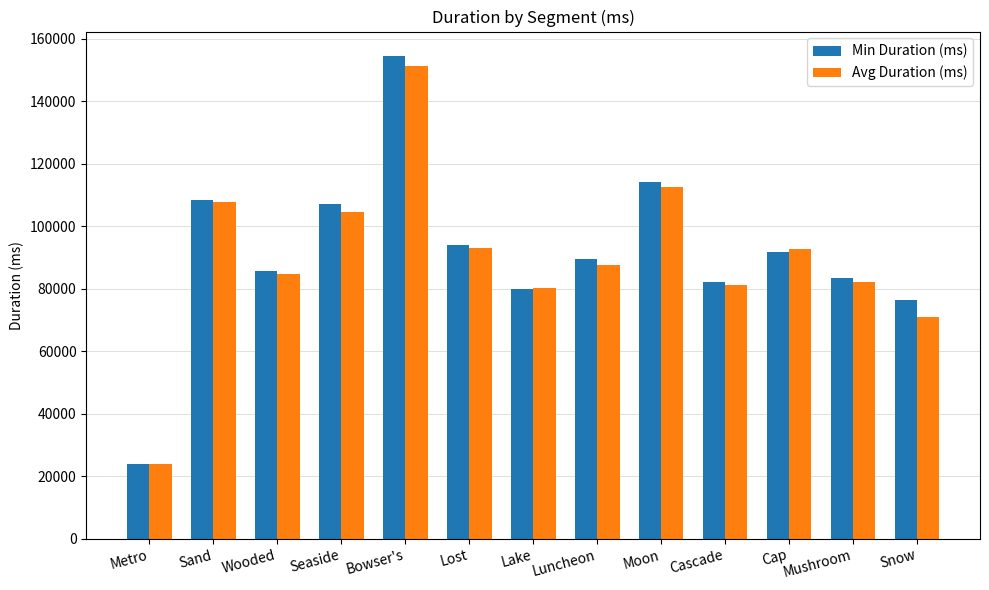

How many data points in Min Duration (ms) are less than 89562?

6